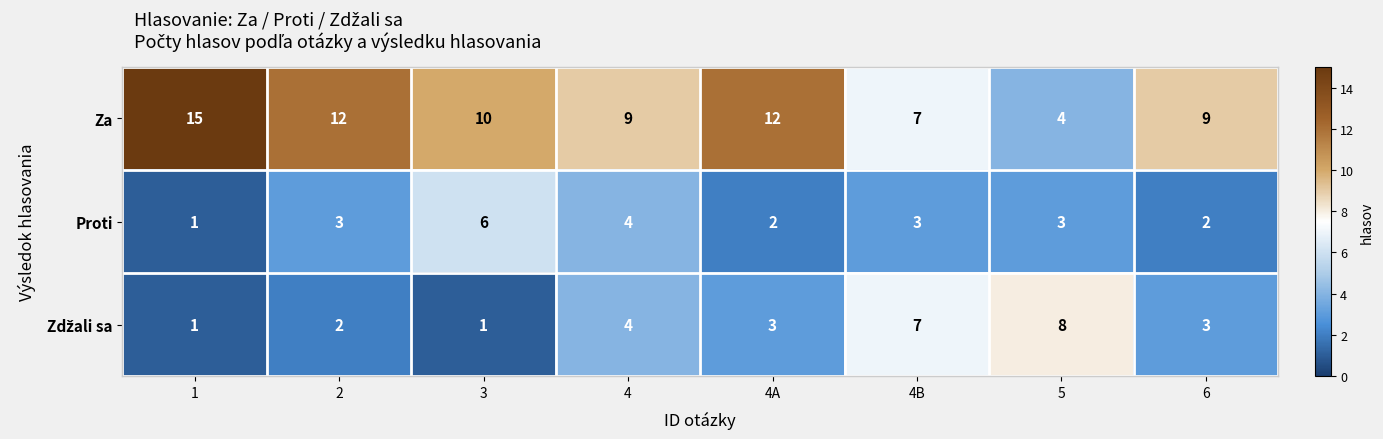

True or false: Za has a value of 5 at 3.

False